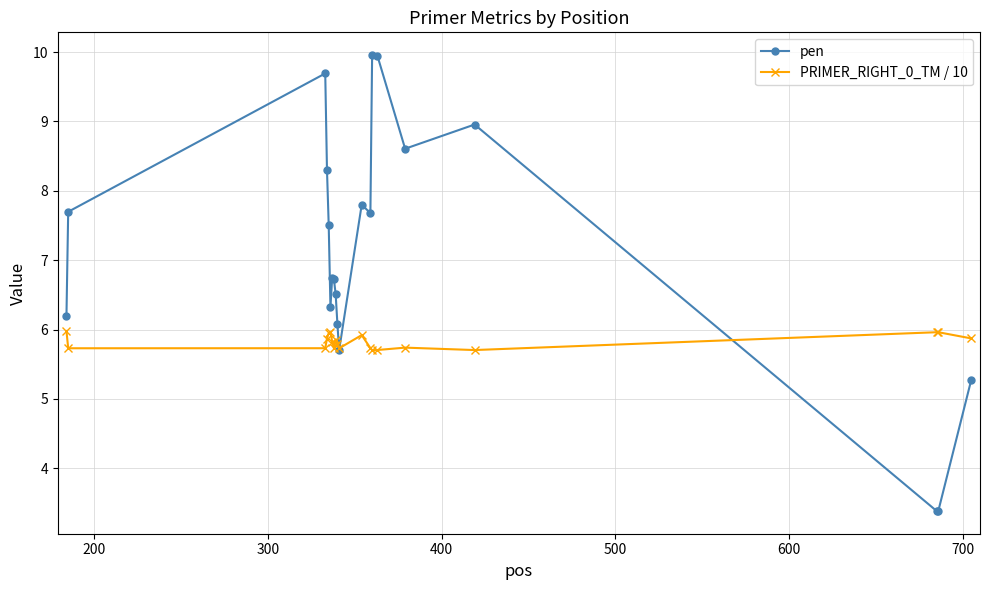

What is the value of the pen point at the 15th from the left?

9.9